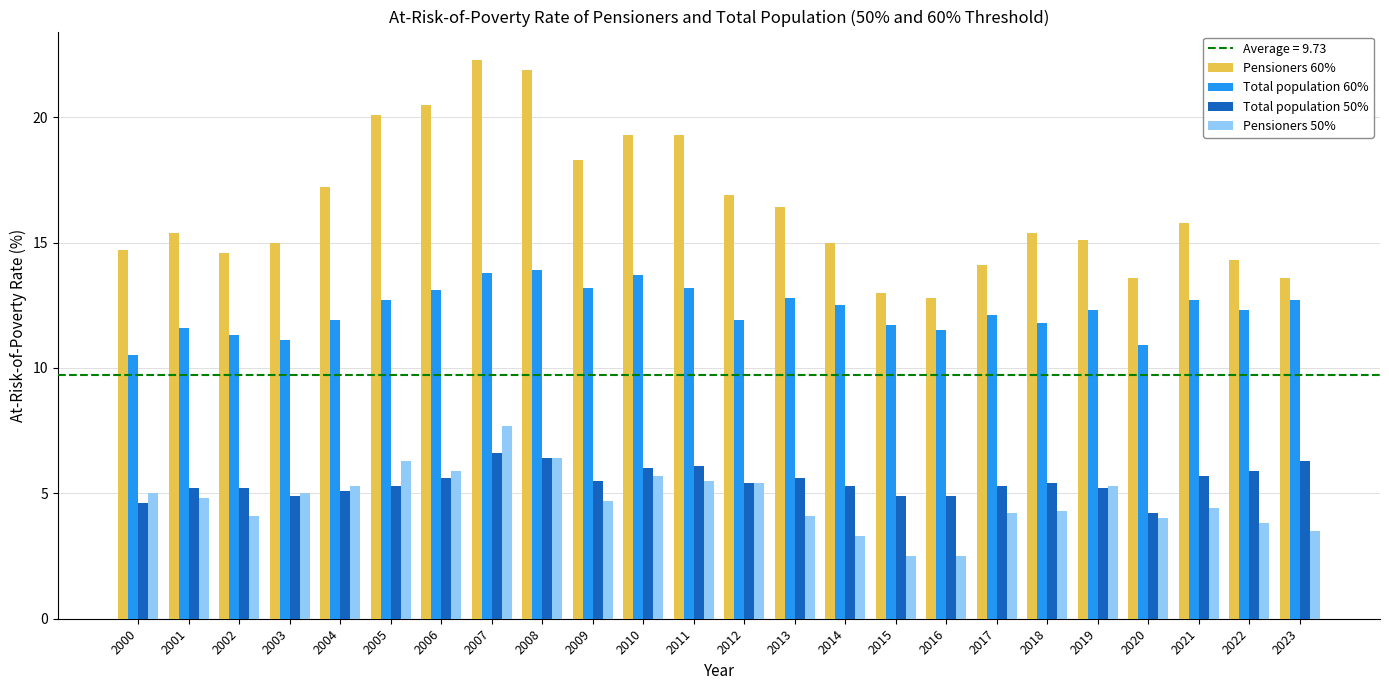

What is the difference between the Pensioners 50% values at 2000 and 2014?

1.7